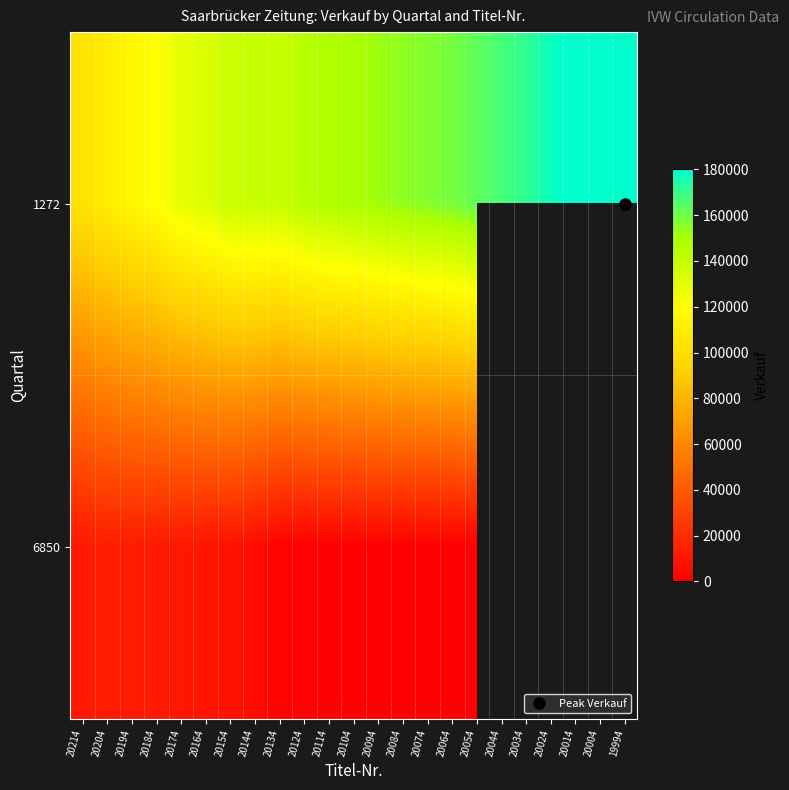

The 1272 series shows 158707.0 at 20064. True or false?

True